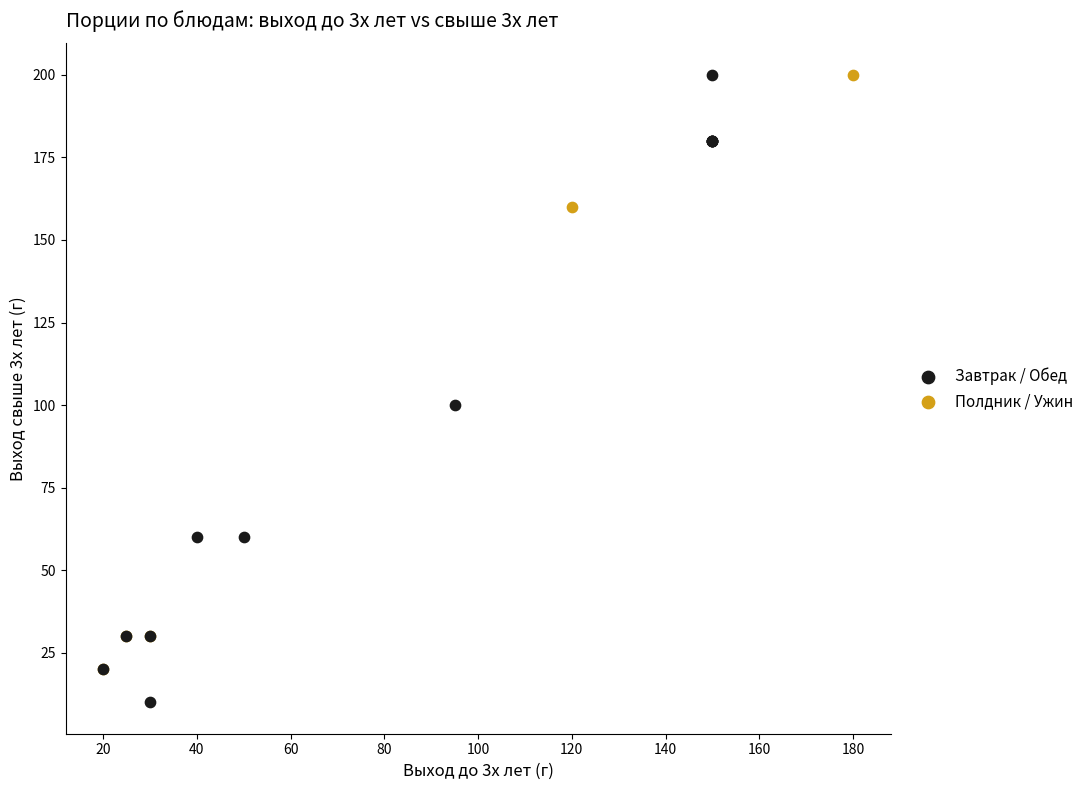

Which series has the widest spread of Y values?

Завтрак / Обед